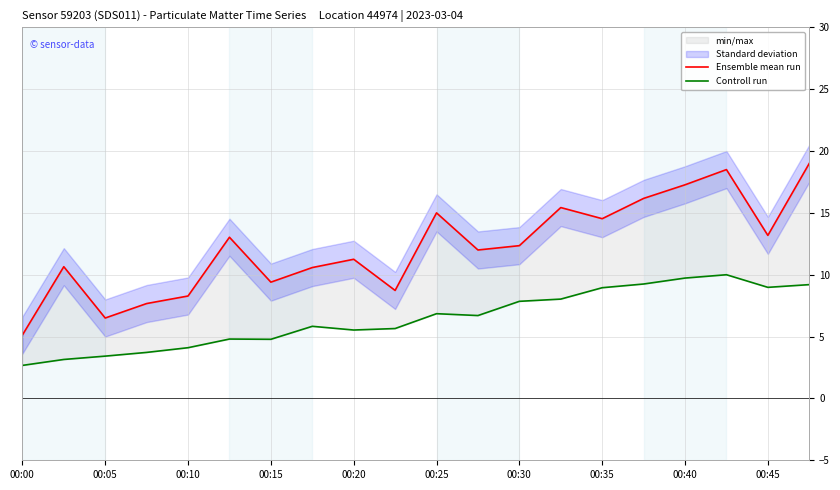

Reading right to left, what are all the values shown in this chart?

Ensemble mean run: 19.0	13.2	18.5	17.3	16.2	14.5	15.4	12.3	12.0	15.0	8.7	11.2	10.6	9.4	13.0	8.3	7.7	6.5	10.7	5.1
Controll run: 9.2	9.0	10.0	9.7	9.2	8.9	8.0	7.8	6.7	6.8	5.7	5.5	5.8	4.8	4.8	4.1	3.7	3.4	3.1	2.7